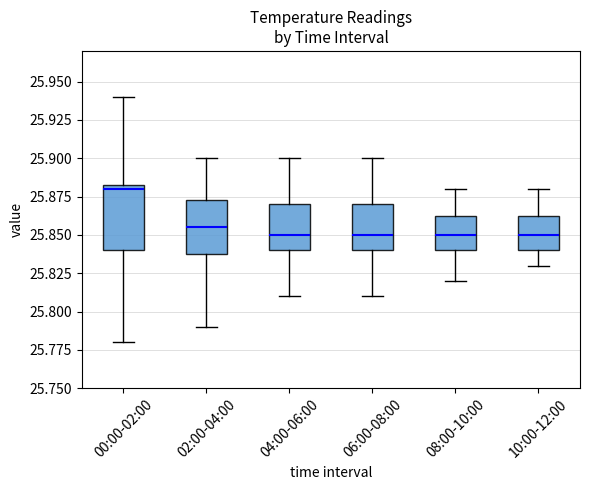

Where is the lower edge of the box for 08:00-10:00 on the y-axis? The values are not printed on the chart, so give them approximately, as read against the axis.

25.840